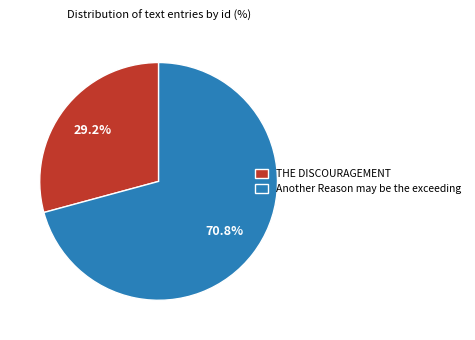

Which category has the smallest portion of the pie?

THE DISCOURAGEMENT